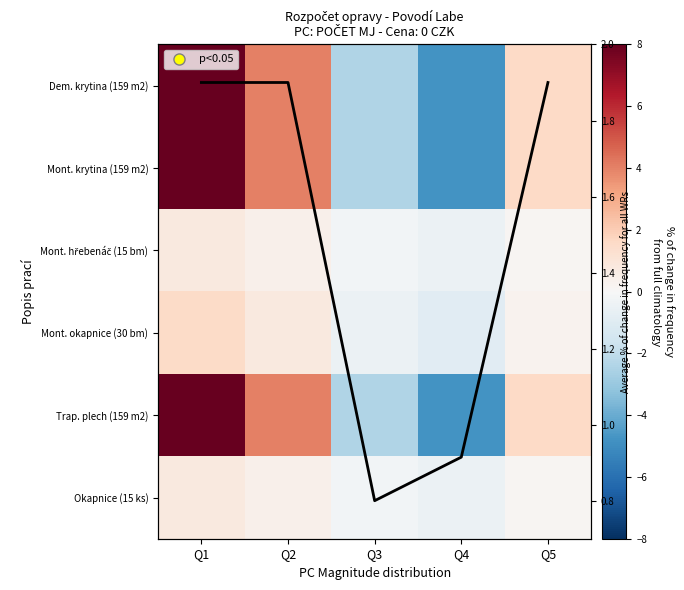

What is the sum of the Okapnice (15 ks) values at Q5 and Q4?

-0.3